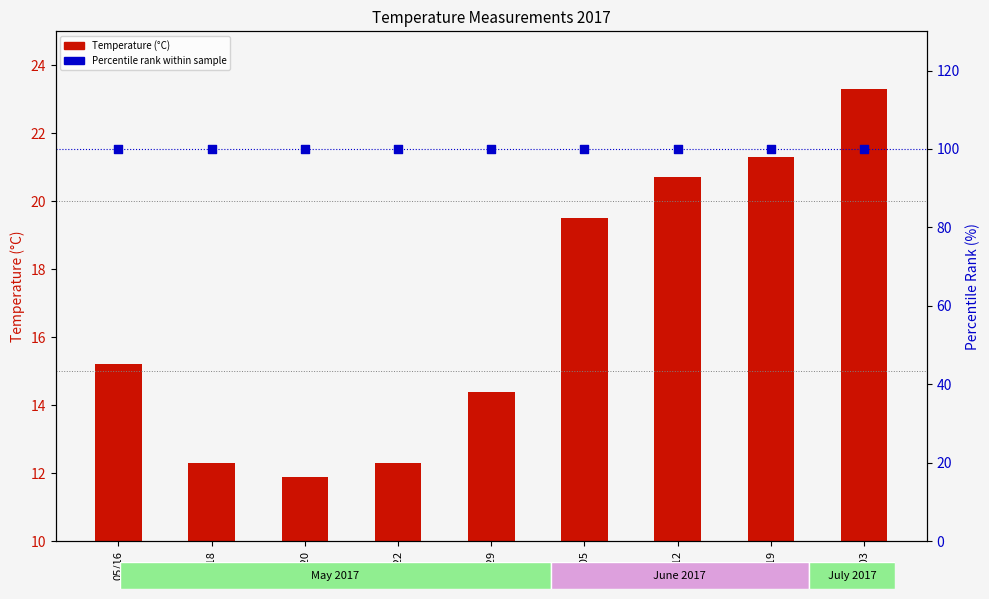

Is the value of Percentile rank within sample at 06/05 greater than the value of Temperature (°C) at 07/03?

Yes